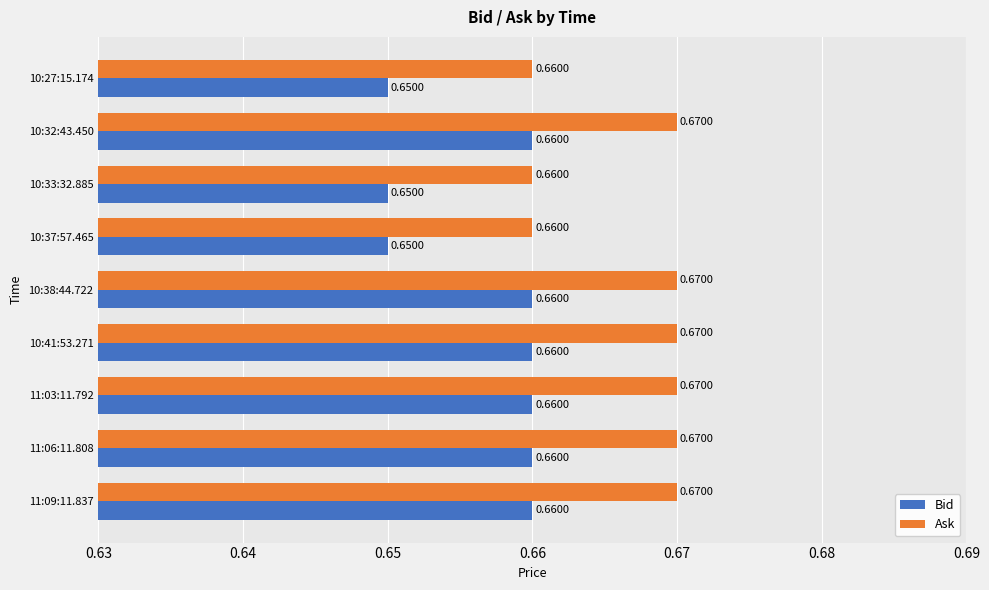

Rank the series by their maximum value, from highest to lowest.

Ask, Bid